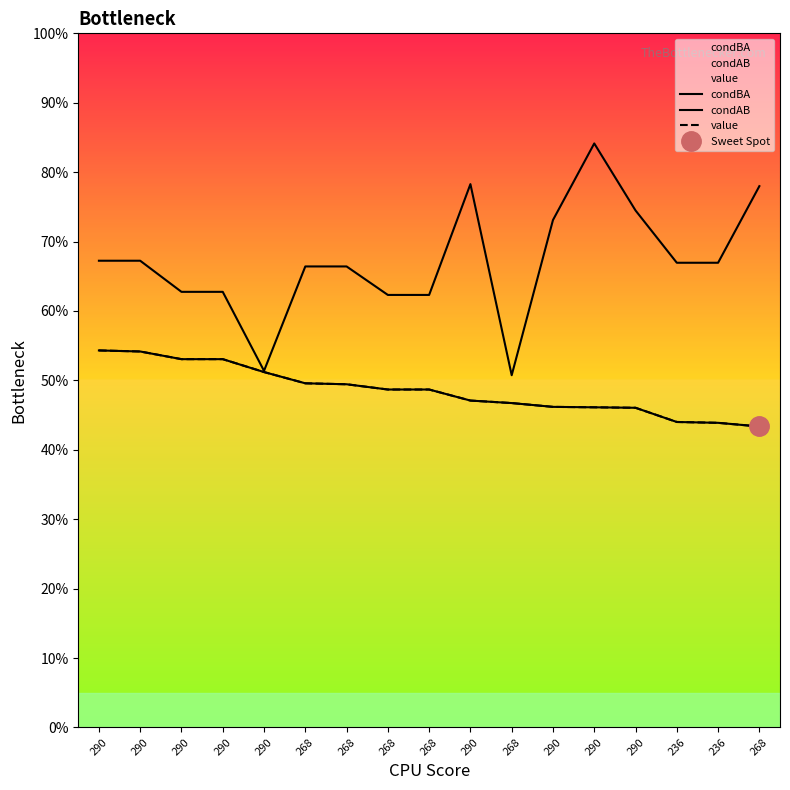

Reading left to right, what are all the values shown in this chart?

condBA: 290=0.5	290=0.5	290=0.5	290=0.5	290=0.5	268=0.5	268=0.5	268=0.5	268=0.5	290=0.5	268=0.5	290=0.5	290=0.5	290=0.5	236=0.4	236=0.4	268=0.4
condAB: 290=0.7	290=0.7	290=0.6	290=0.6	290=0.5	268=0.7	268=0.7	268=0.6	268=0.6	290=0.8	268=0.5	290=0.7	290=0.8	290=0.7	236=0.7	236=0.7	268=0.8
value: 290=0.5	290=0.5	290=0.5	290=0.5	290=0.5	268=0.5	268=0.5	268=0.5	268=0.5	290=0.5	268=0.5	290=0.5	290=0.5	290=0.5	236=0.4	236=0.4	268=0.4